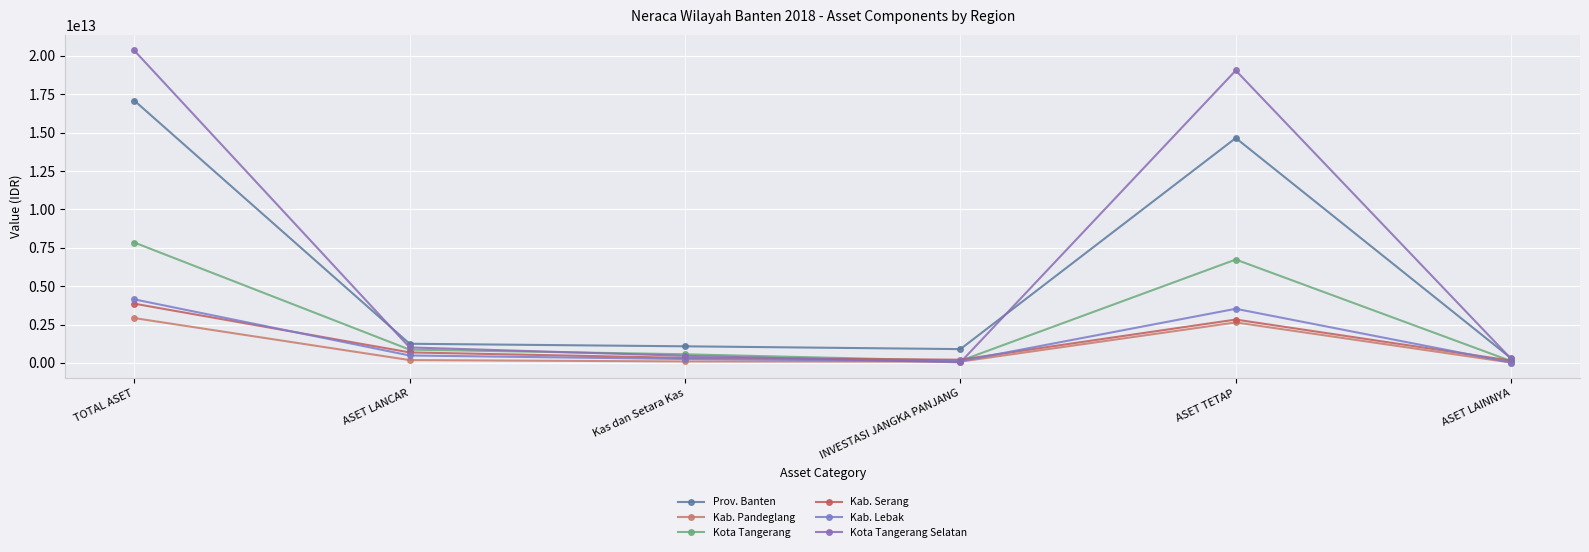

At how many categories does at least one series exceed 6173659515783?

2